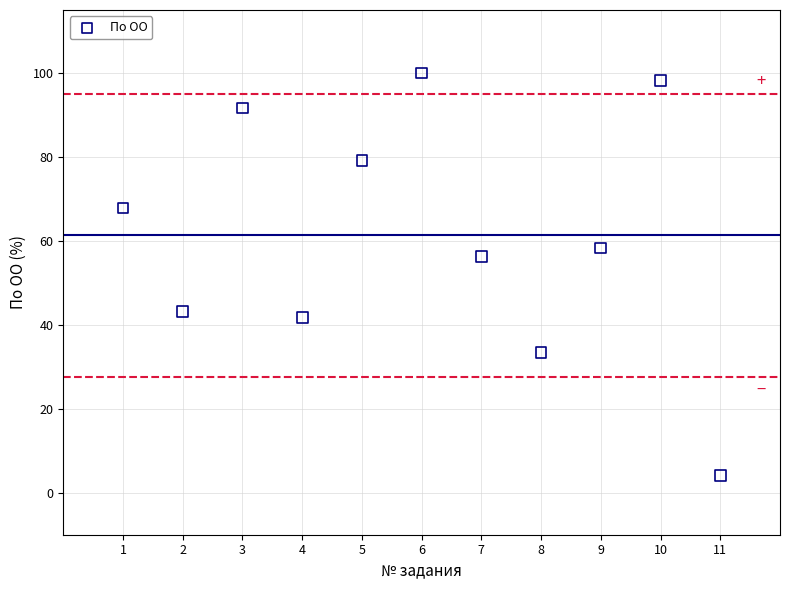

What is the average X value?

6.0